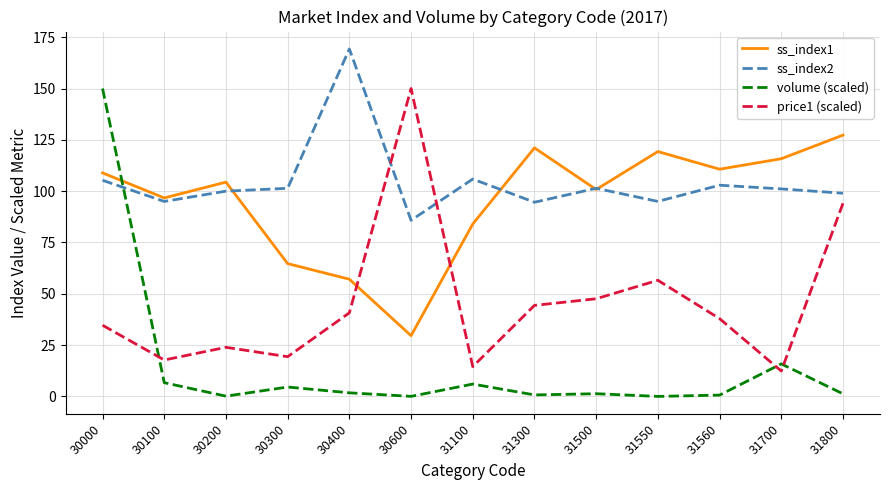

What is the difference between the maximum and second lowest values in the ss_index1 series?

70.2